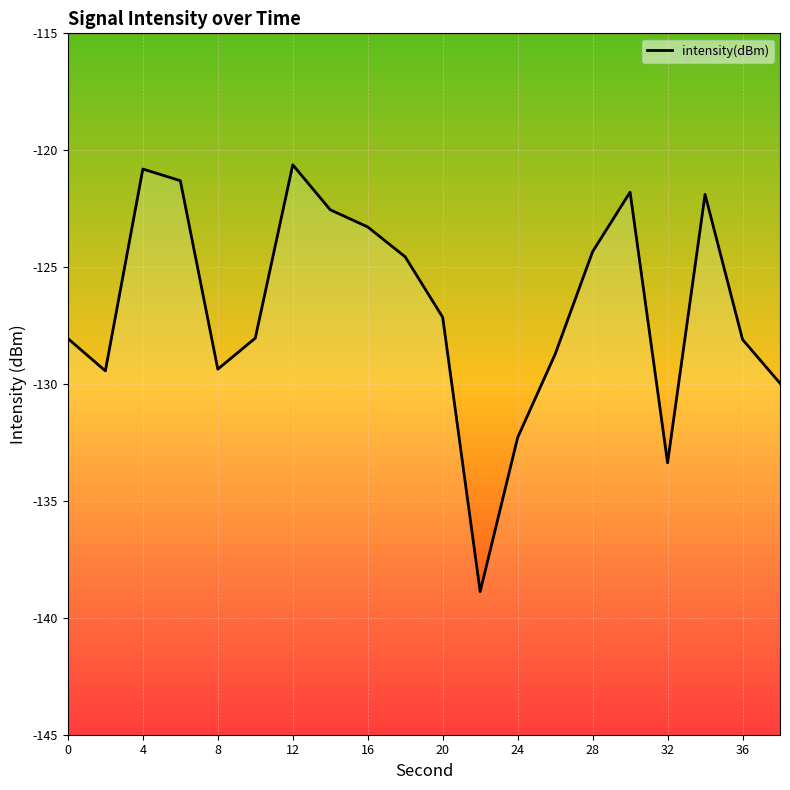

What is the difference between the second highest and minimum values?

18.1